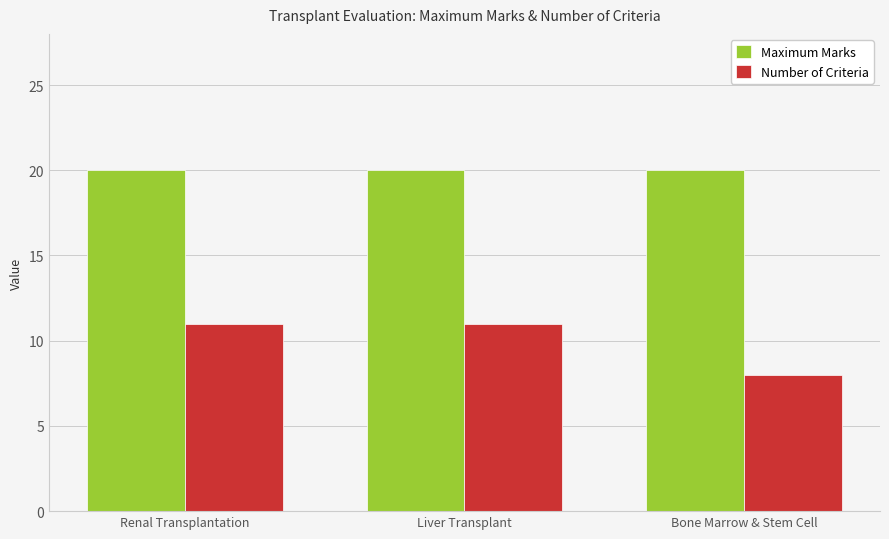

Read the Maximum Marks value at Bone Marrow & Stem Cell.

20